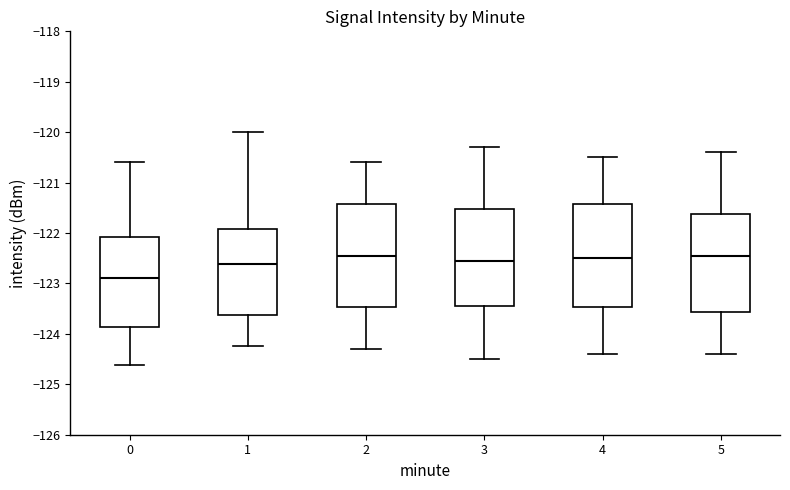

Reading left to right, read every box against the y-axis: the position of its median line, the range the box covers, and the ends of its whiskers. The values are not printed on the chart, so give them approximately, as read against the axis.

0: median -122.9, box -123.9 to -122.1, whiskers -124.6 to -120.6
1: median -122.6, box -123.6 to -121.9, whiskers -124.2 to -120.0
2: median -122.4, box -123.5 to -121.4, whiskers -124.3 to -120.6
3: median -122.5, box -123.4 to -121.5, whiskers -124.5 to -120.3
4: median -122.5, box -123.5 to -121.4, whiskers -124.4 to -120.5
5: median -122.4, box -123.6 to -121.6, whiskers -124.4 to -120.4